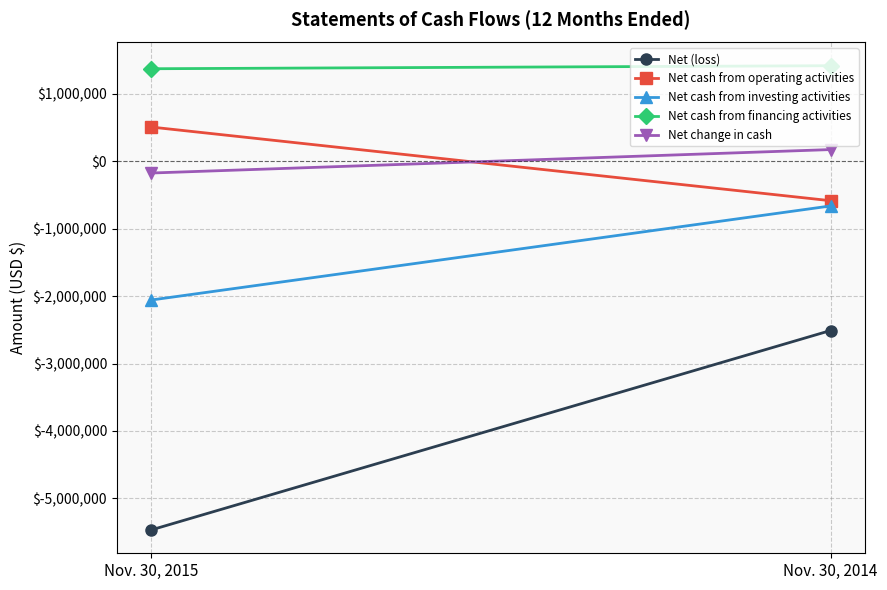

What is the approximate value of Net change in cash at Nov. 30, 2015?

-172879